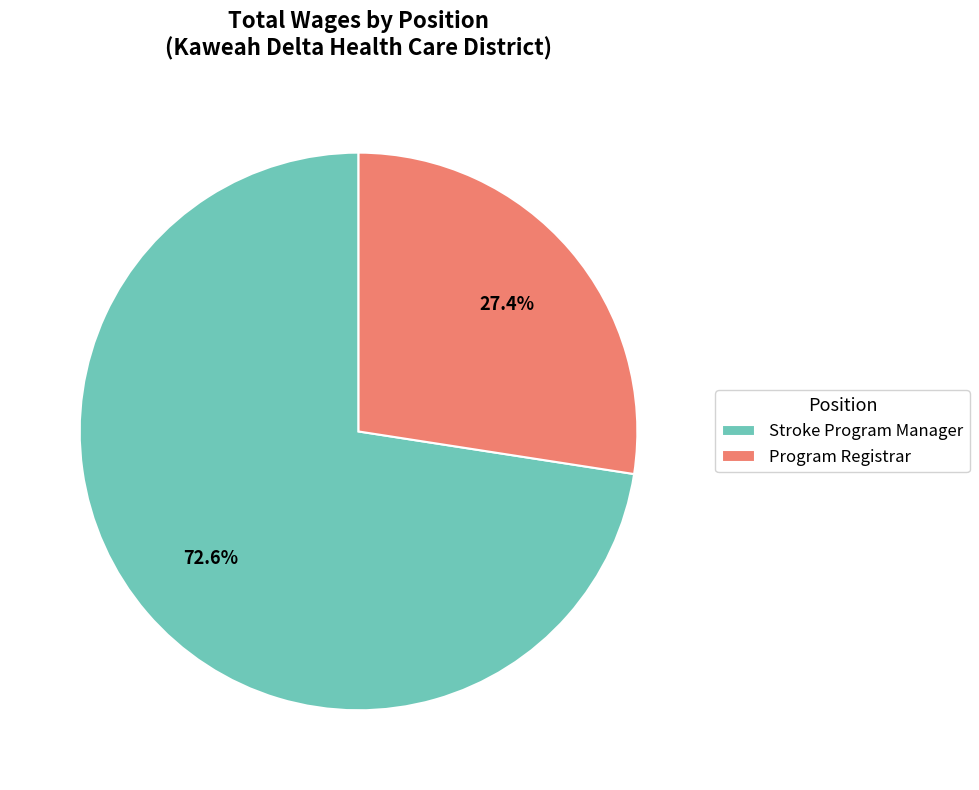

Rank the categories by value from highest to lowest.

Stroke Program Manager, Program Registrar